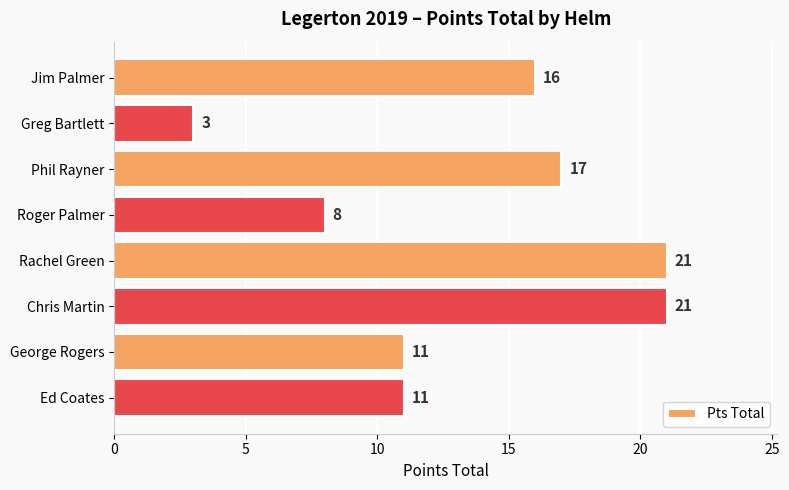

Approximately how many times larger is the value at Chris Martin compared to Phil Rayner?

1.2